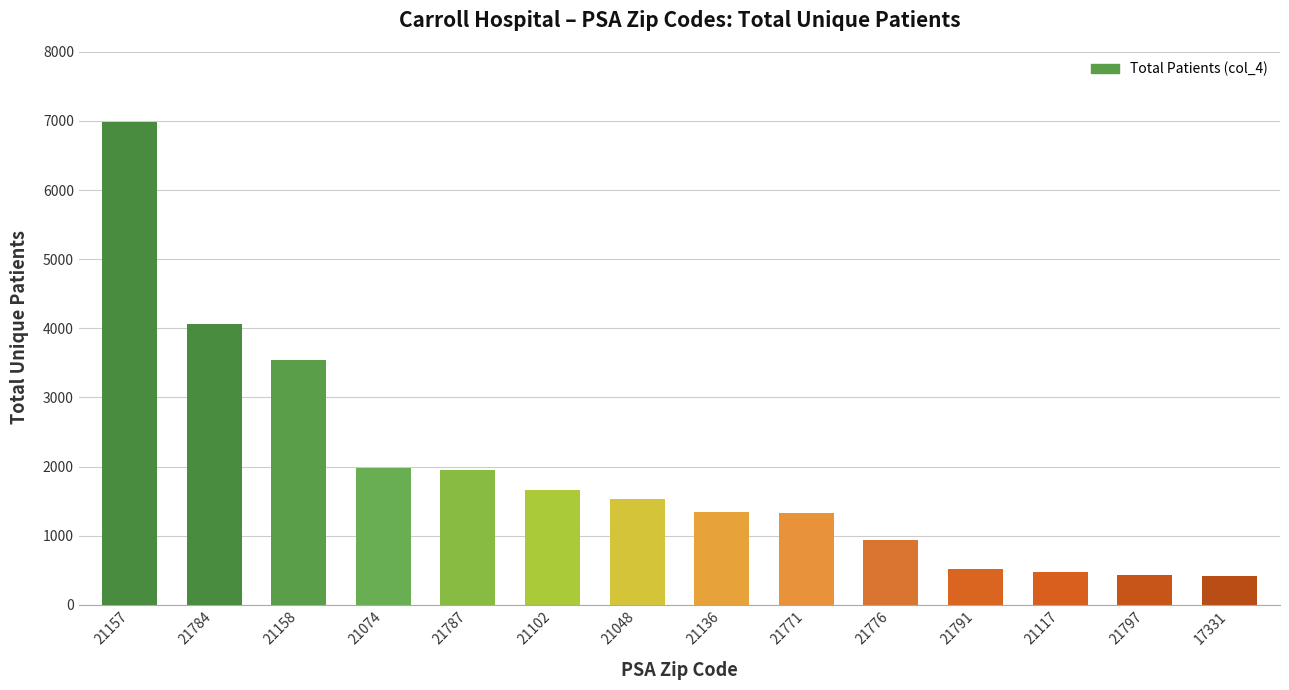

What is the minimum value shown in the chart?

413